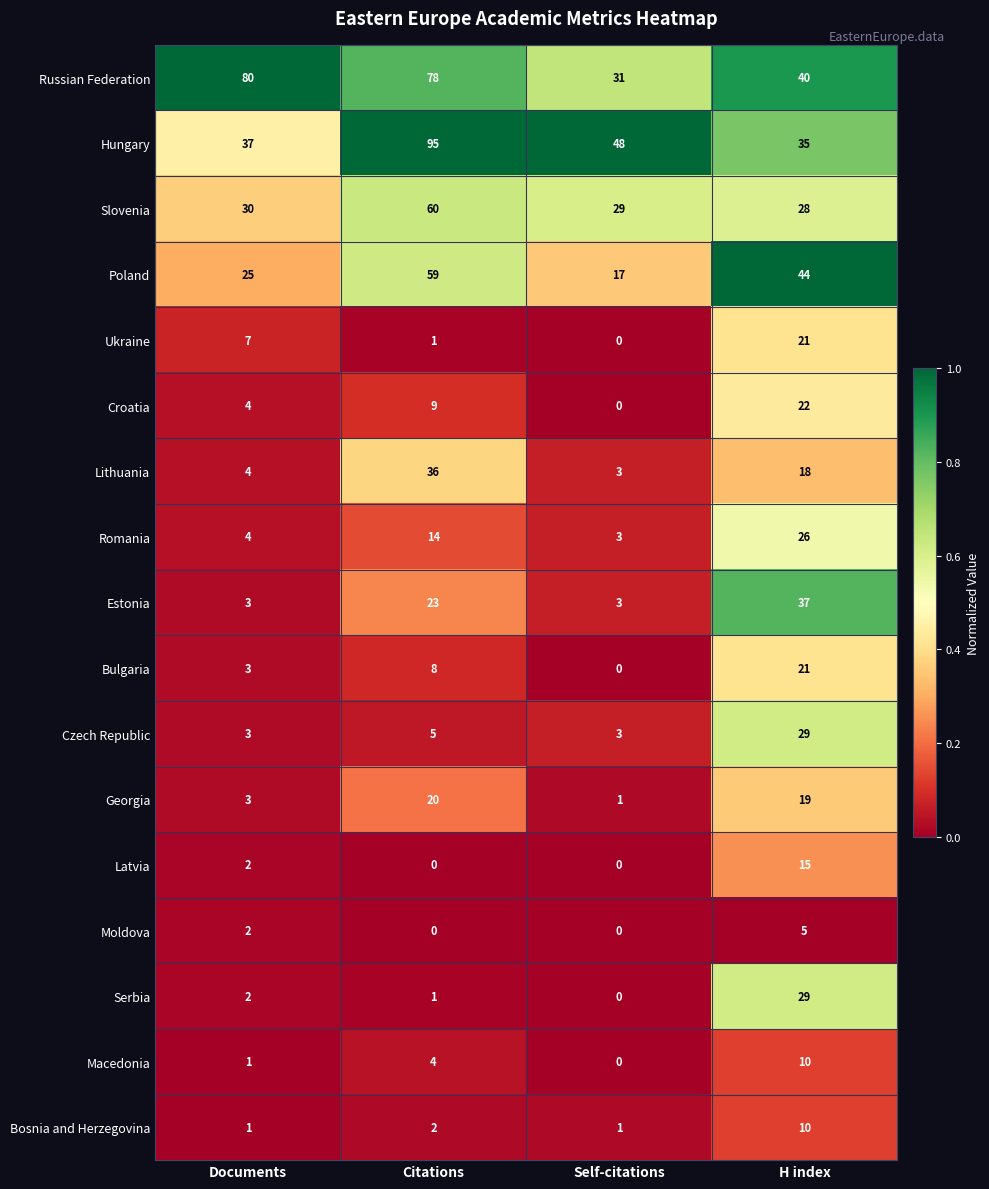

List the labels in order of Ukraine value, largest first.

H index, Documents, Citations, Self-citations